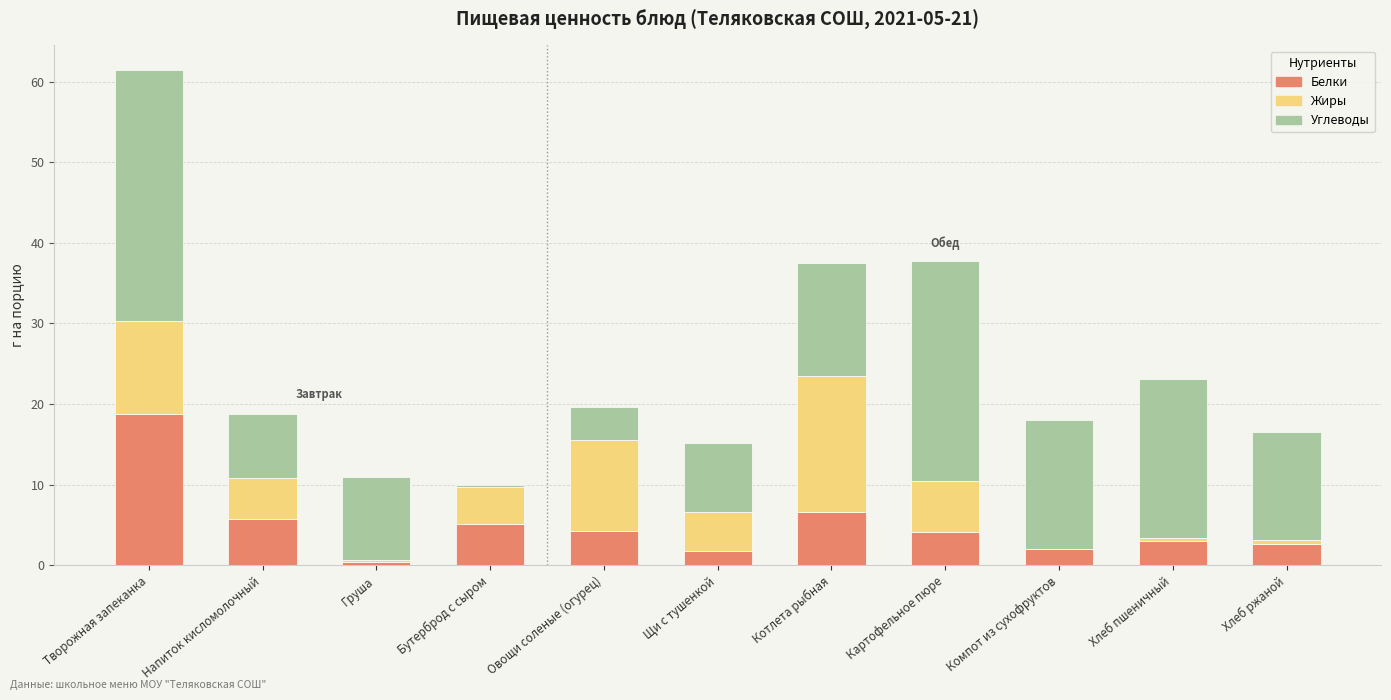

Is it true that Белки equals 4.3 at Овощи соленые (огурец)?

True